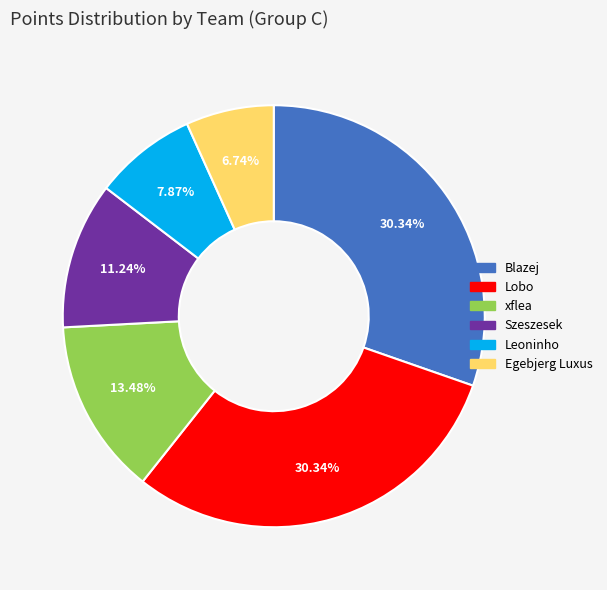

What percentage is NOT represented by Szeszesek?

88.8%